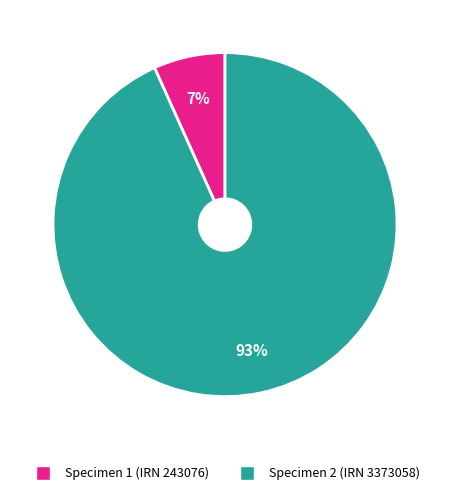

To the nearest percent, what is the average slice percentage?

50%